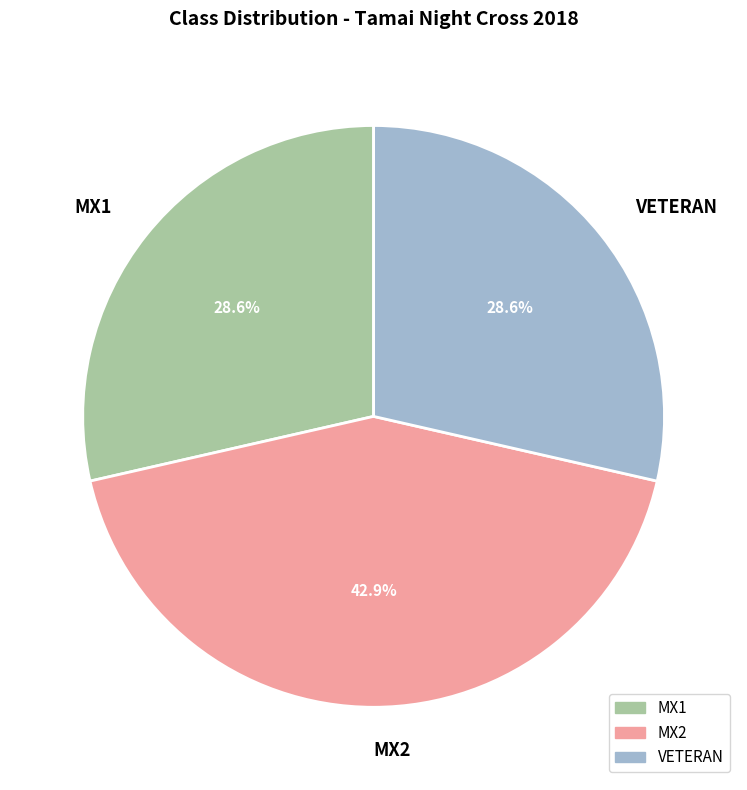

Which category has the biggest portion of the pie?

MX2